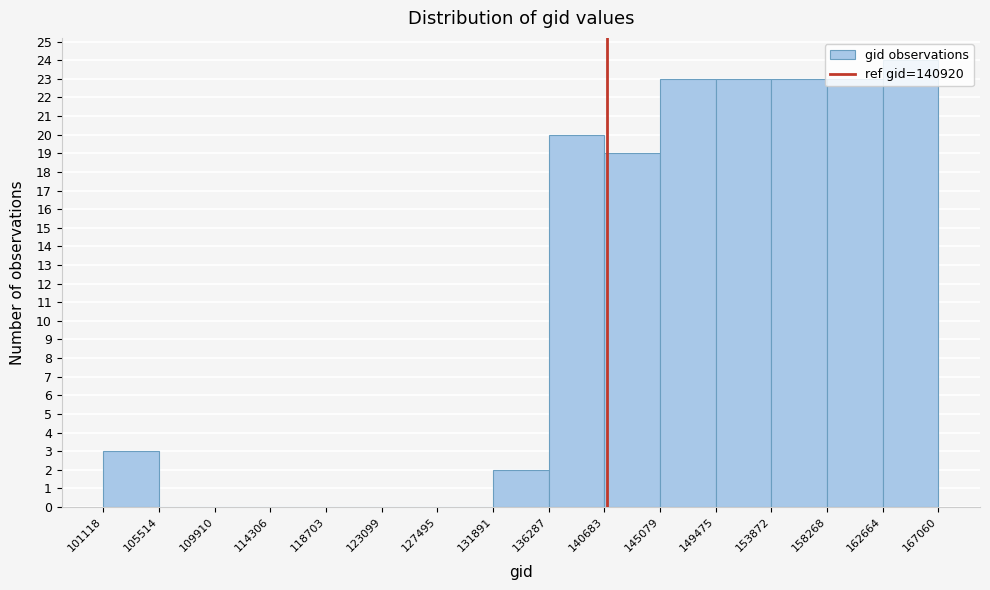

How tall is the bar that spans 153872 to 158268 on the x-axis? The values are not printed on the chart, so give them approximately, as read against the axis.

23